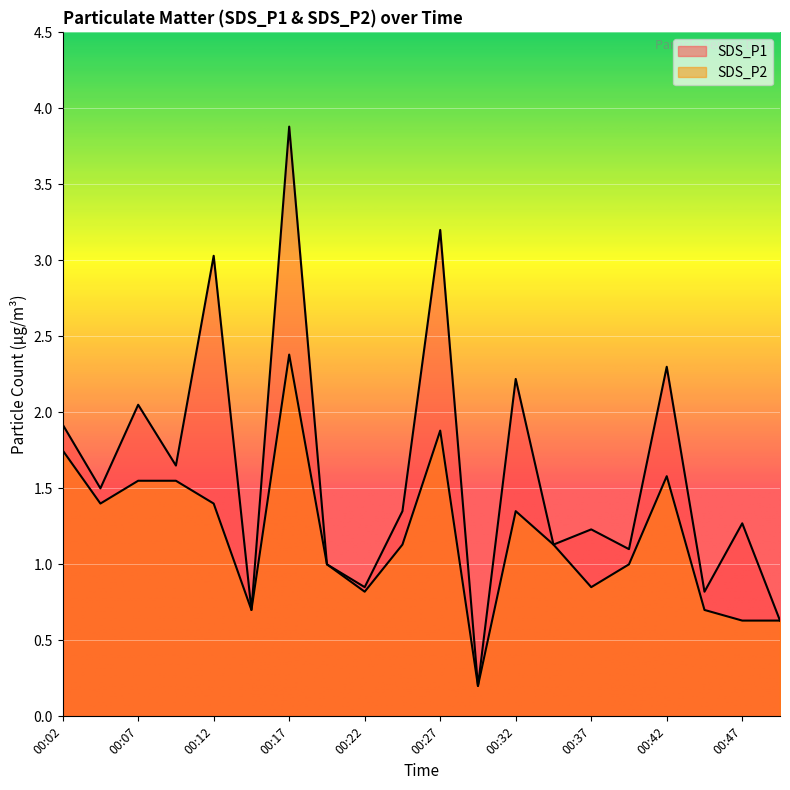

Count the number of data series in this chart.

2